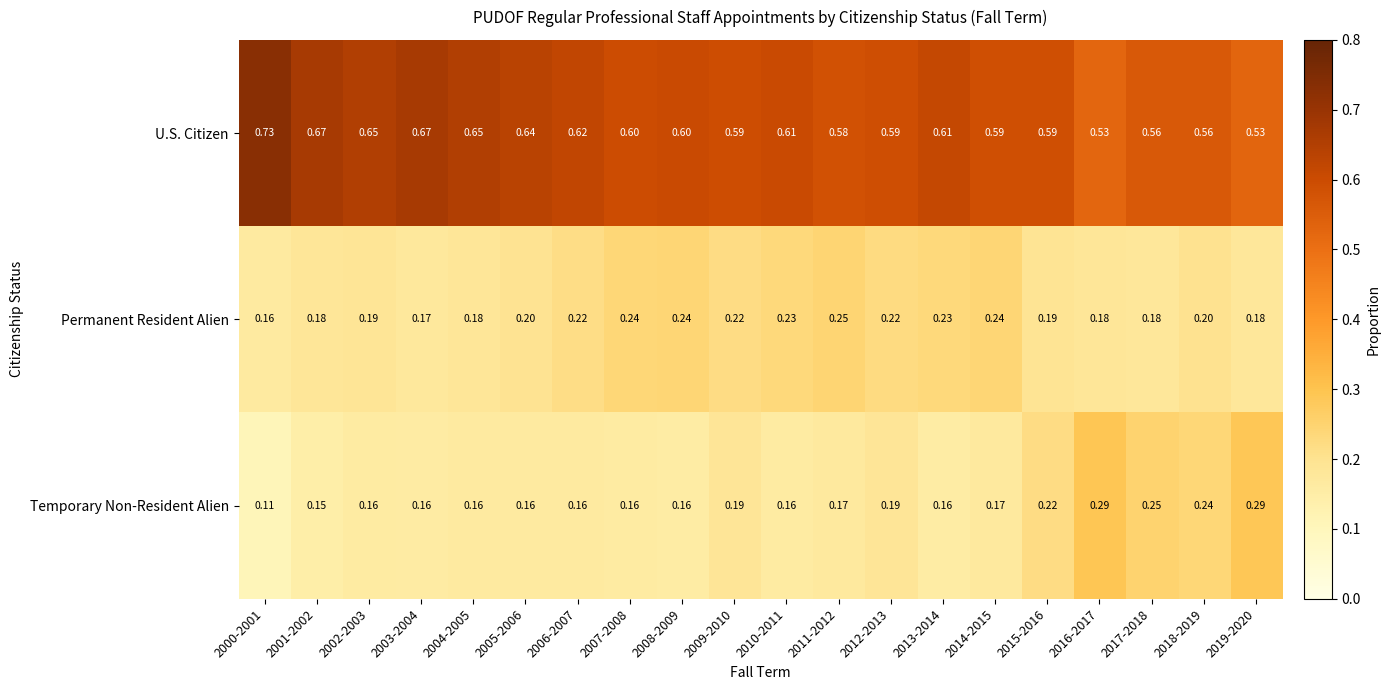

Count the number of categories in the chart.

20